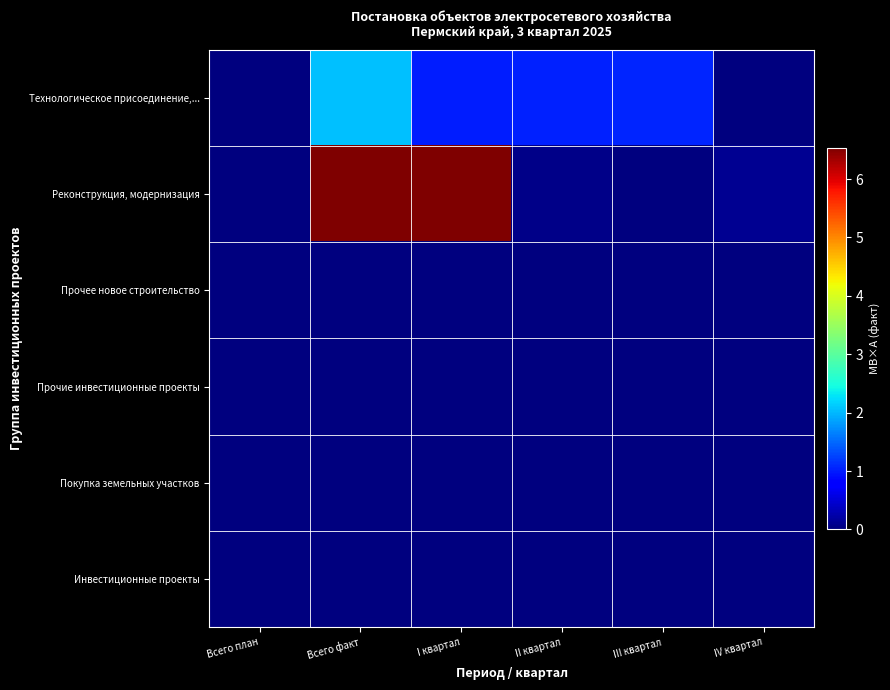

Reading left to right, extract all data points from this chart.

Технологическое присоединение,...: Всего план=0.0	Всего факт=2.1	I квартал=1.0	II квартал=1.0	III квартал=1.1	IV квартал=0.0
Реконструкция, модернизация: Всего план=0.0	Всего факт=6.5	I квартал=6.5	II квартал=0.1	III квартал=0.0	IV квартал=0.1
Прочее новое строительство: Всего план=0.0	Всего факт=0.0	I квартал=0.0	II квартал=0.0	III квартал=0.0	IV квартал=0.0
Прочие инвестиционные проекты: Всего план=0.0	Всего факт=0.0	I квартал=0.0	II квартал=0.0	III квартал=0.0	IV квартал=0.0
Покупка земельных участков: Всего план=0.0	Всего факт=0.0	I квартал=0.0	II квартал=0.0	III квартал=0.0	IV квартал=0.0
Инвестиционные проекты: Всего план=0.0	Всего факт=0.0	I квартал=0.0	II квартал=0.0	III квартал=0.0	IV квартал=0.0